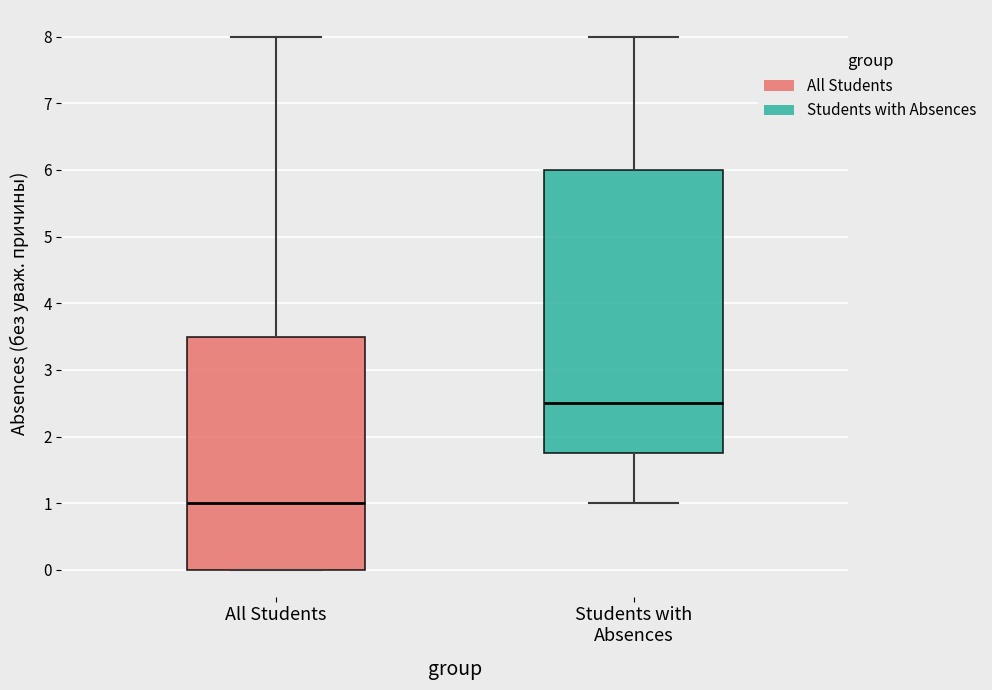

Which box's median line is the lowest?

All Students